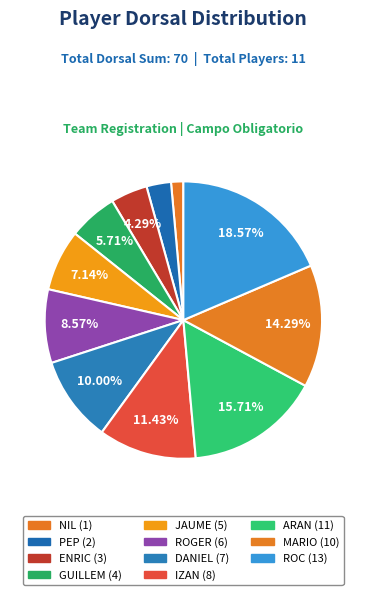

Combined, what portion of the pie is ROGER and ENRIC?

12.9%